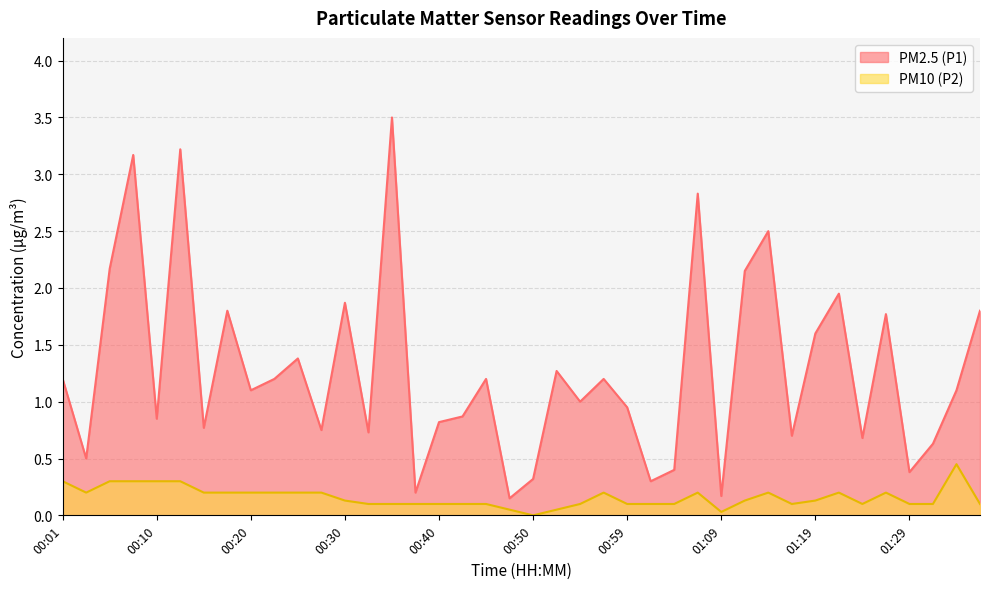

True or false: PM2.5 (P1) and PM10 (P2) intersect in this chart.

False